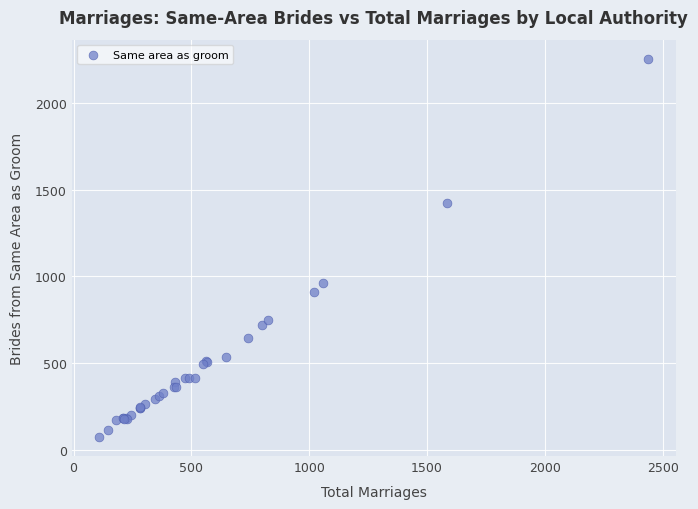

What Y value in the scatter plot is closest to 1164?

959